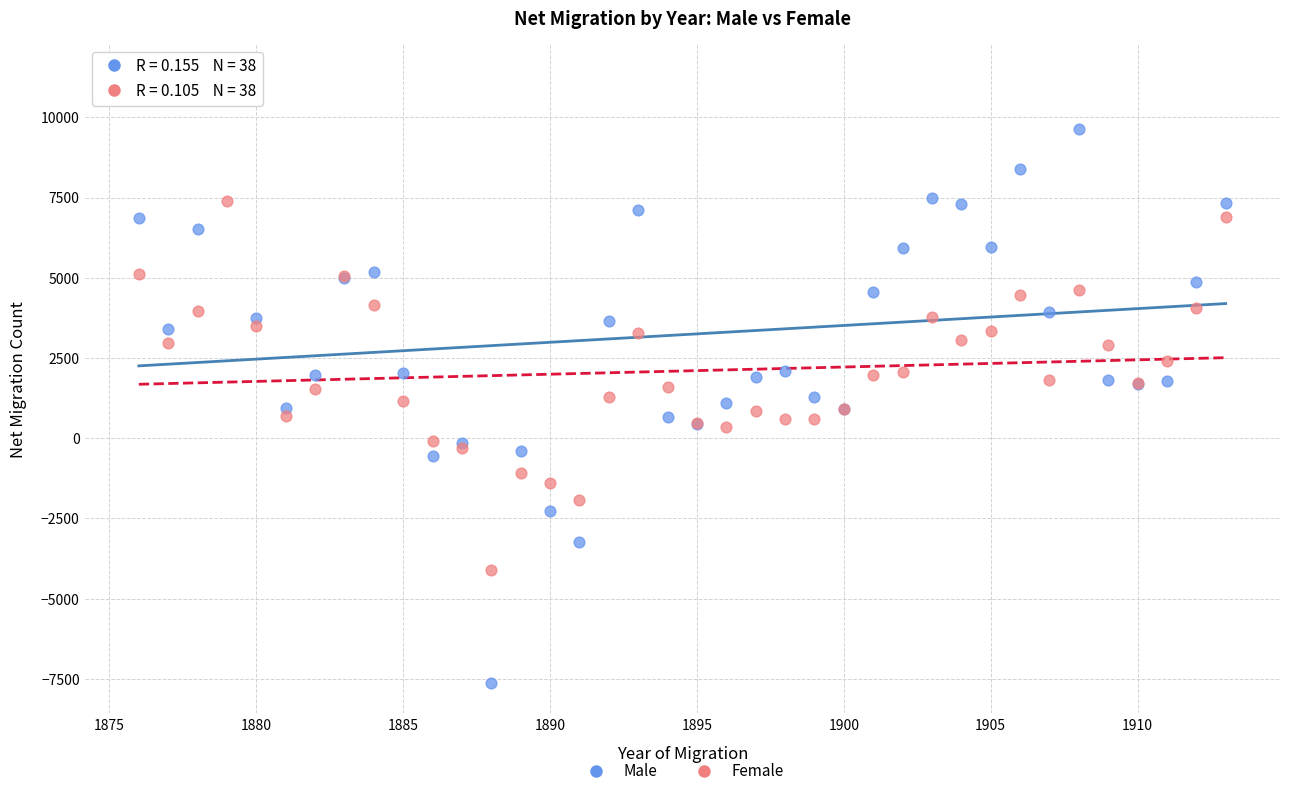

Which series contains the highest Y value?

Male